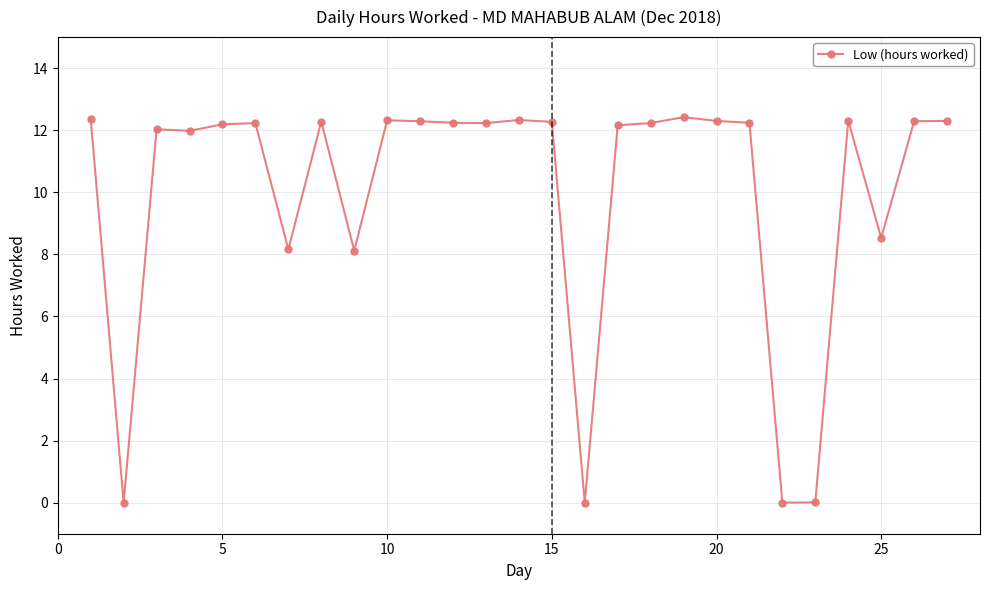

Does the chart display data point markers on the line(s)?

Yes